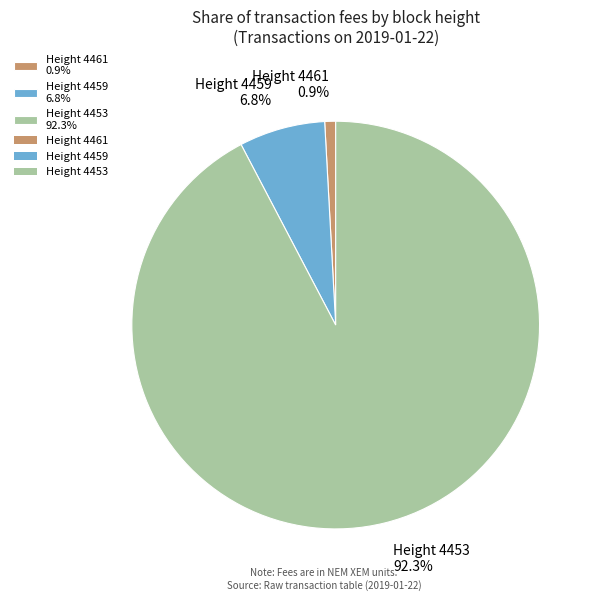

How much of the chart is everything except Height 4453 92.3%?

7.7%